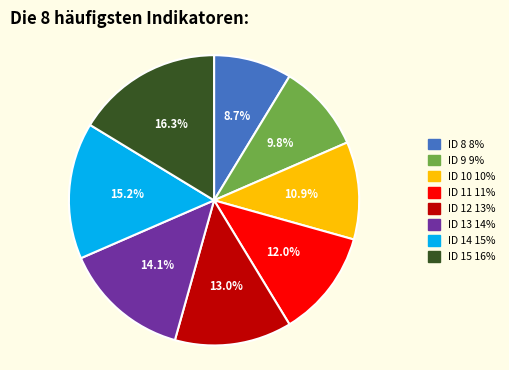

Between ID 12 and ID 10, which is larger?

ID 12